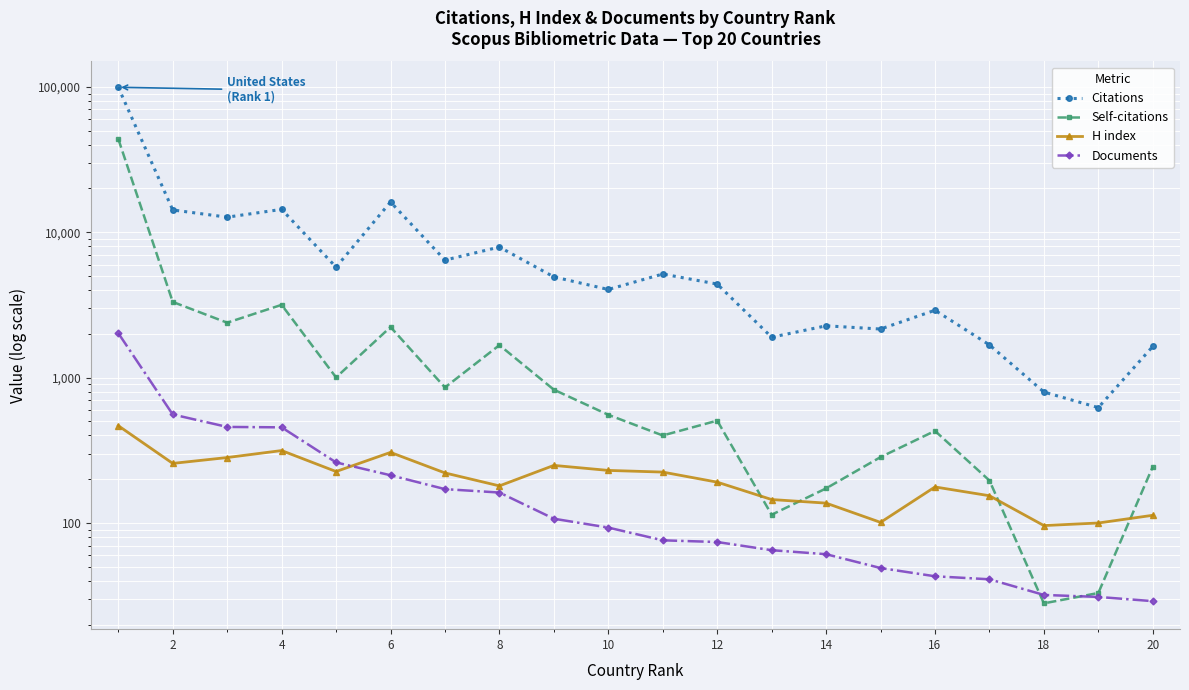

What is the difference between the second highest and minimum values in the H index series?

219